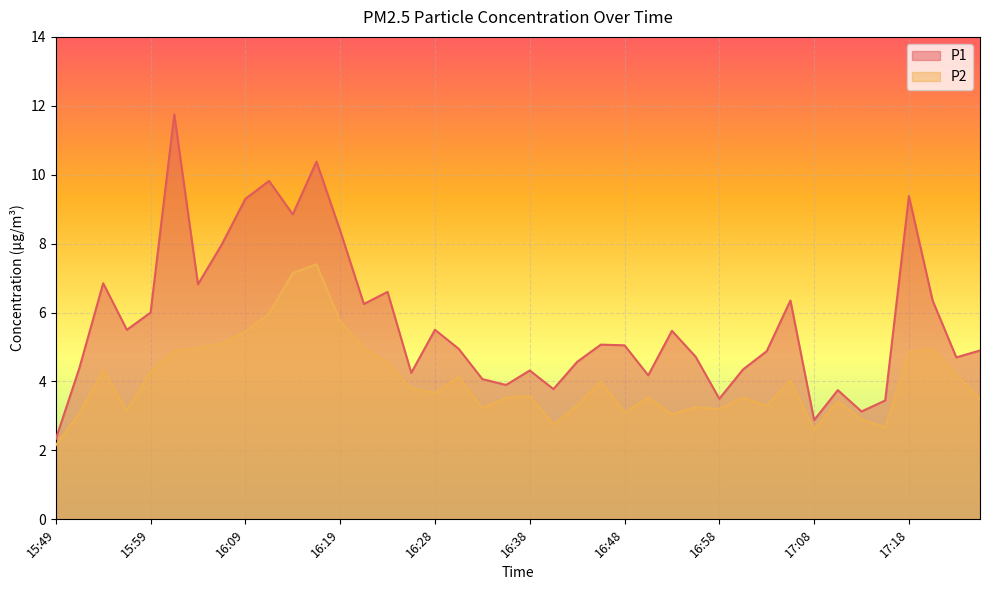

How many lines are shown in the chart?

2